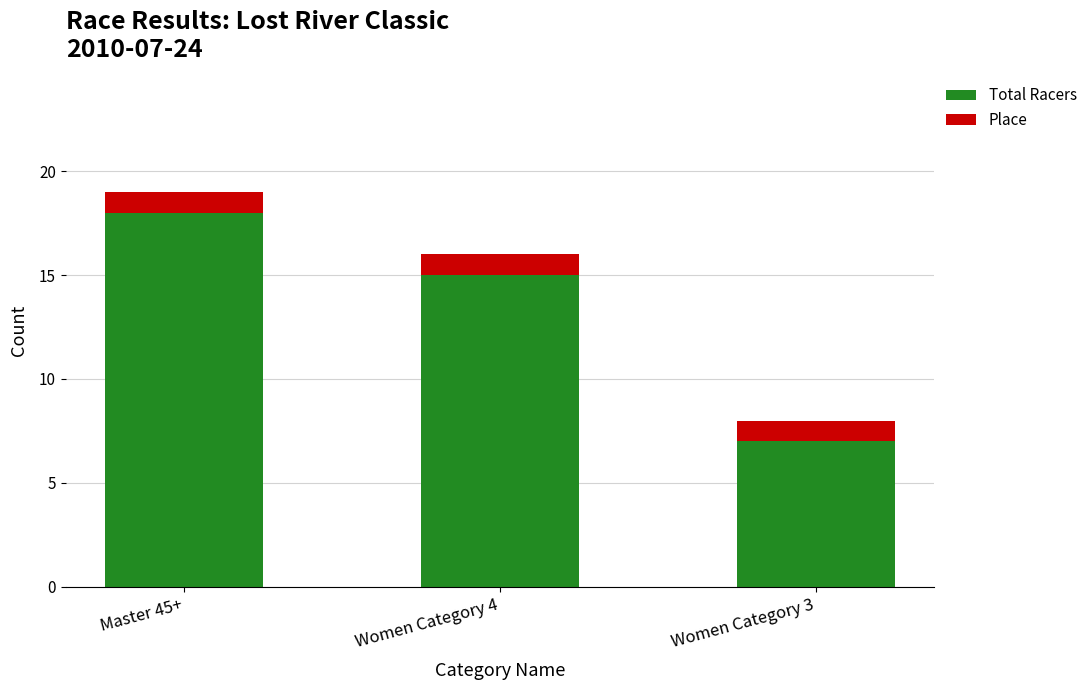

At which label does Total Racers reach its minimum?

Women Category 3